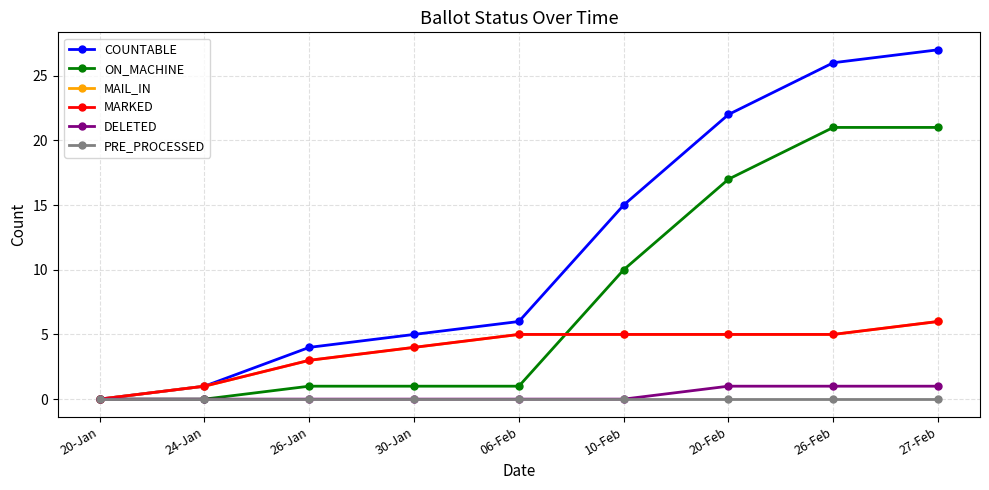

What is the spread (max minus min) of values at 26-Jan?

4